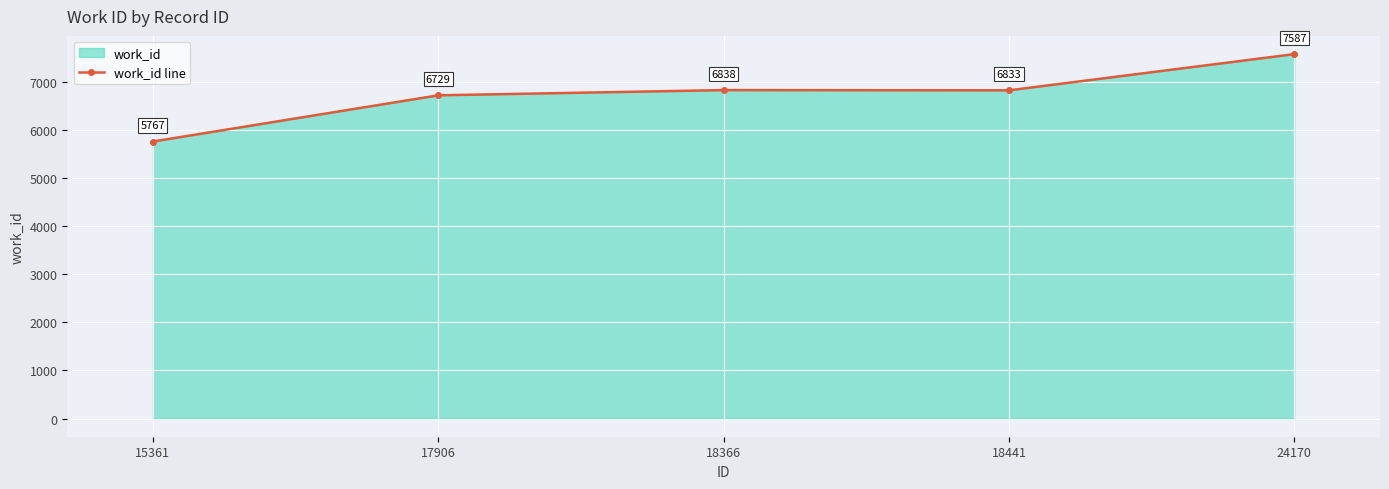

What is the difference between the maximum and minimum values?

1820